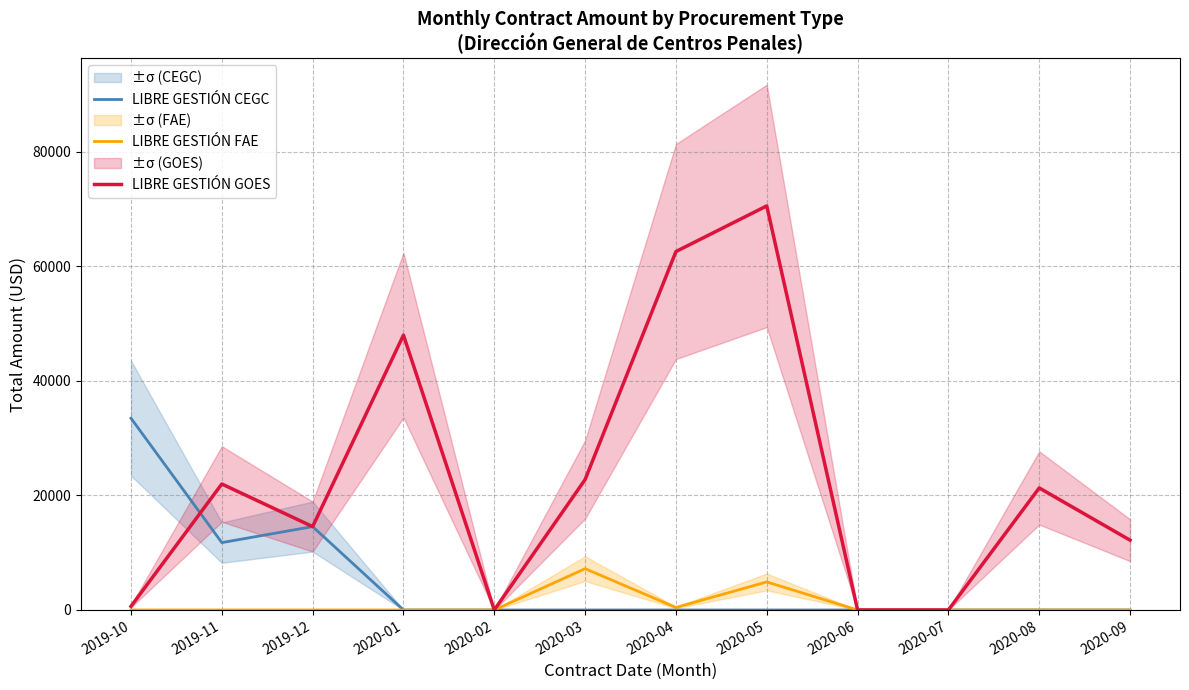

What is the approximate value of LIBRE GESTIÓN GOES at 2020-01?

48000.0